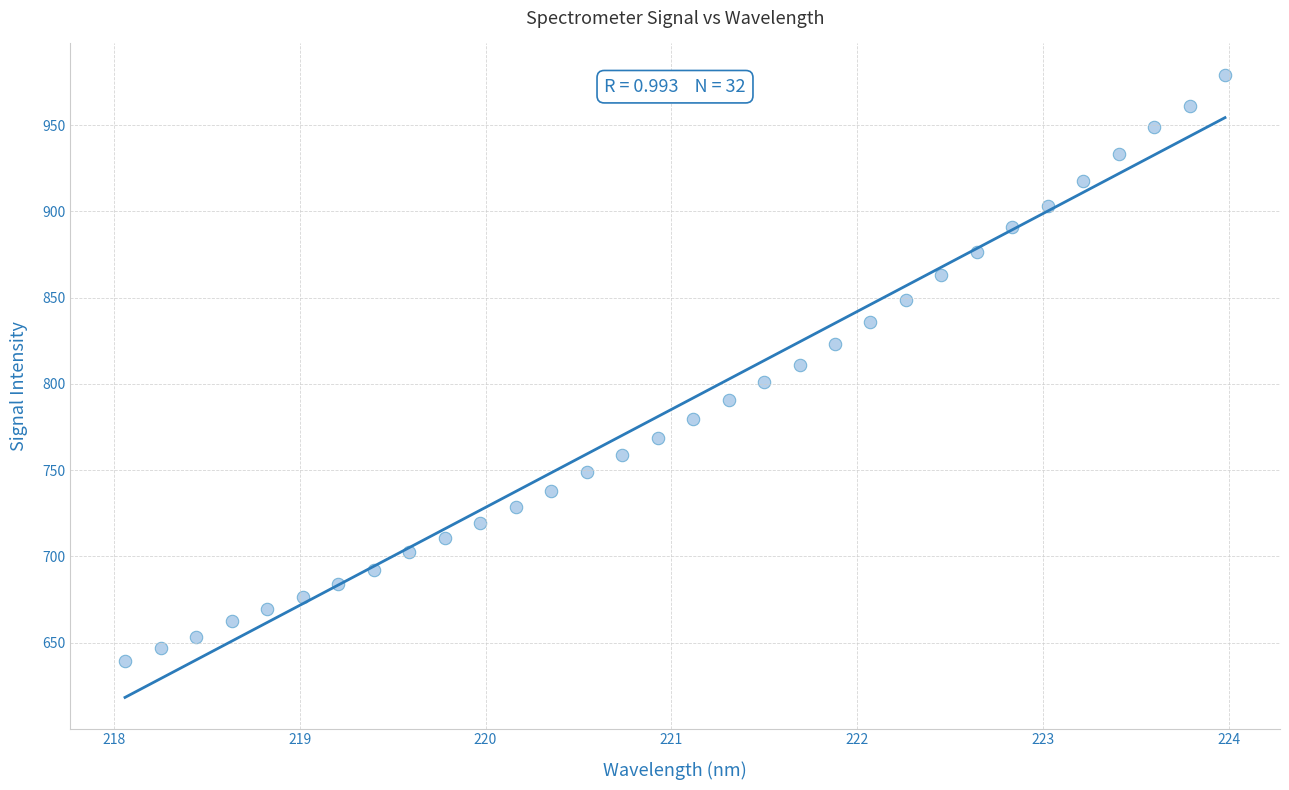

What is the range of X values (max minus min)?

5.9